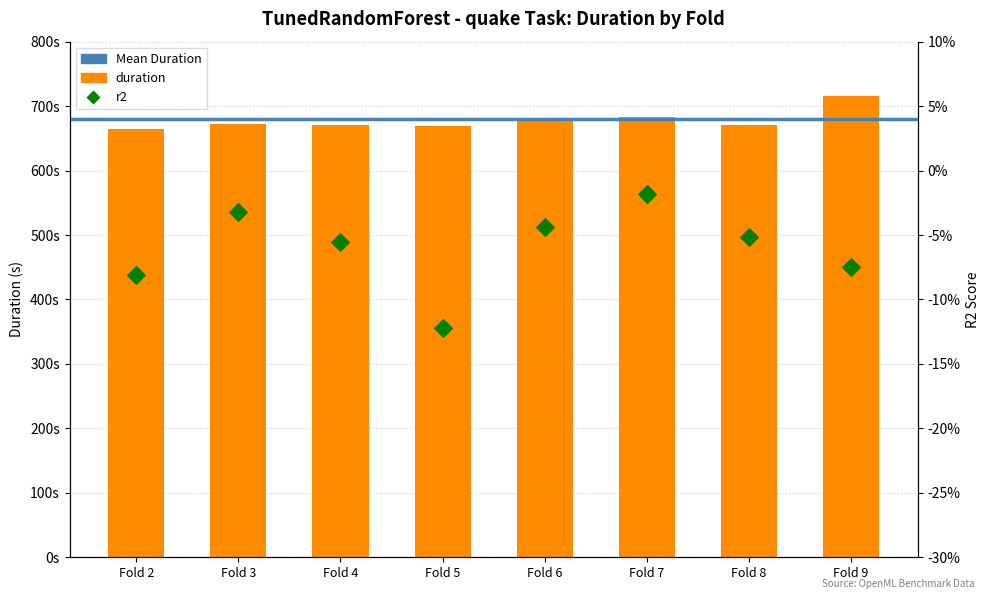

At how many categories does at least one series exceed 636?

8